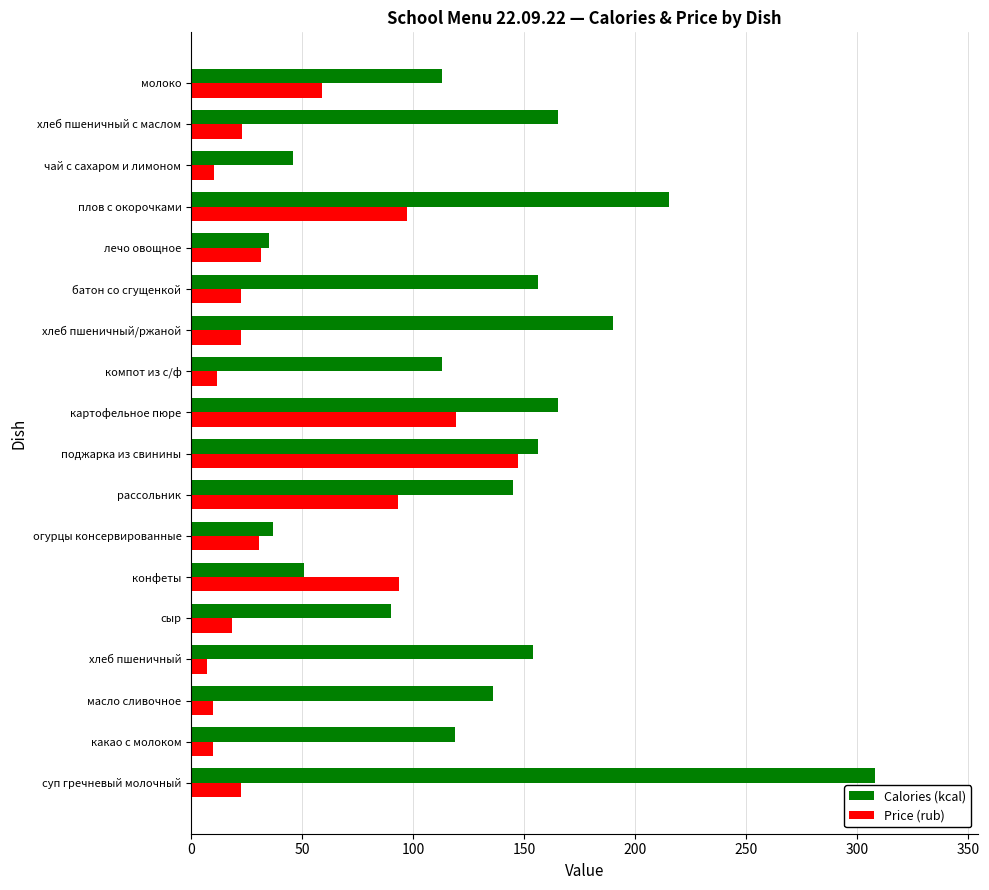

What is the lowest value of the Price (rub) series?

7.2